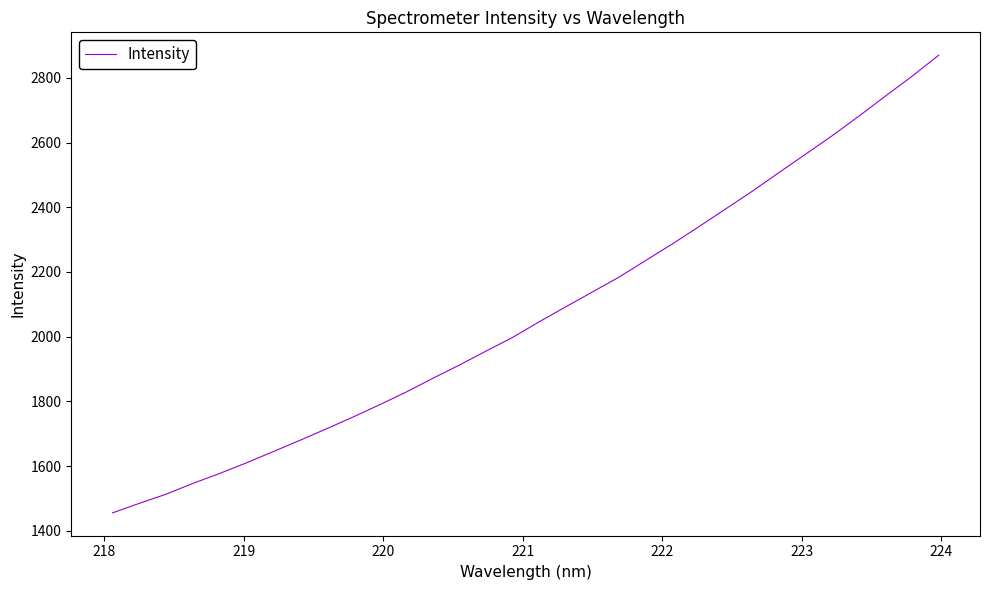

What is the smallest value displayed?

1455.4